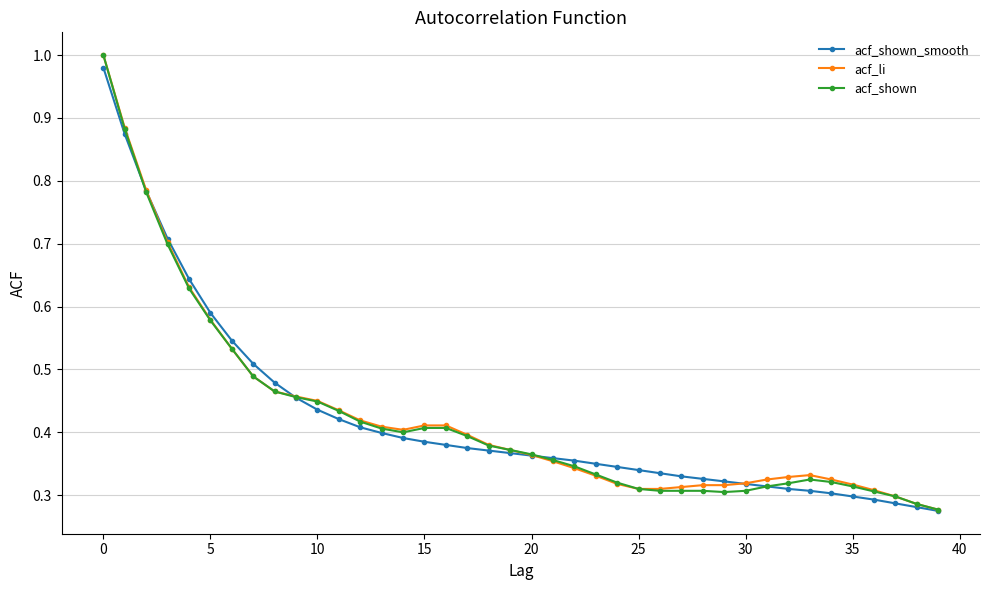

True or false: acf_shown has more than 0 interior local peaks.

True